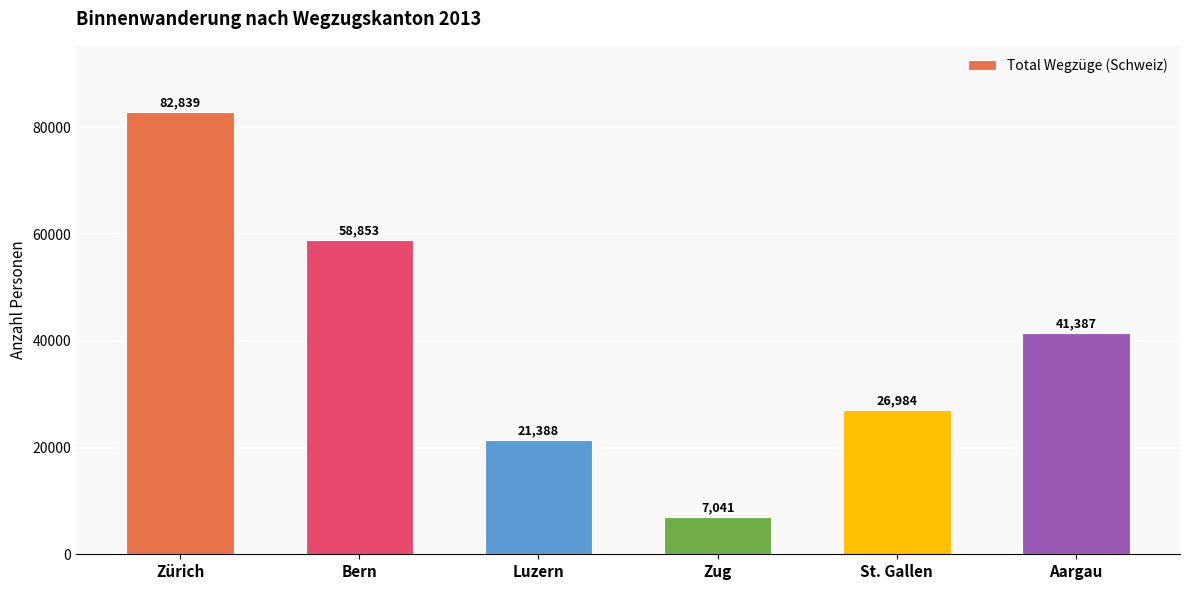

How many bars are there in total?

6